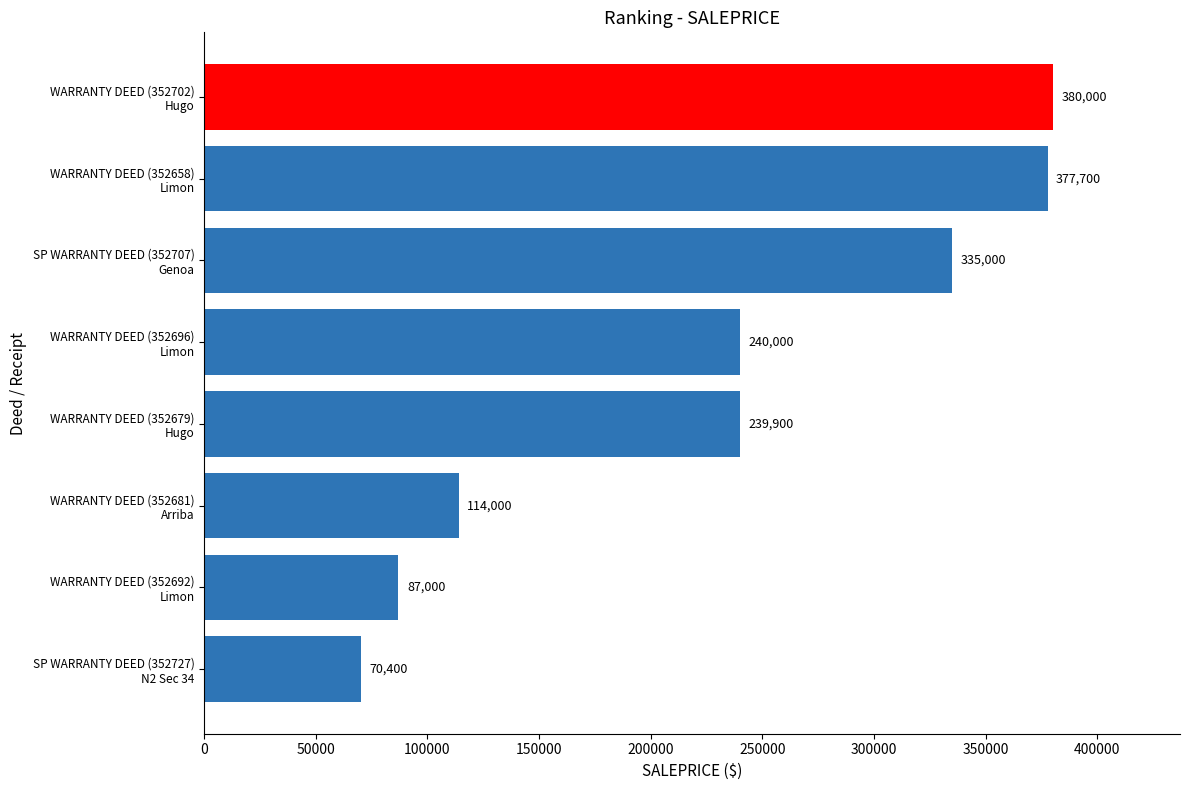

What is the minimum value shown in the chart?

70400